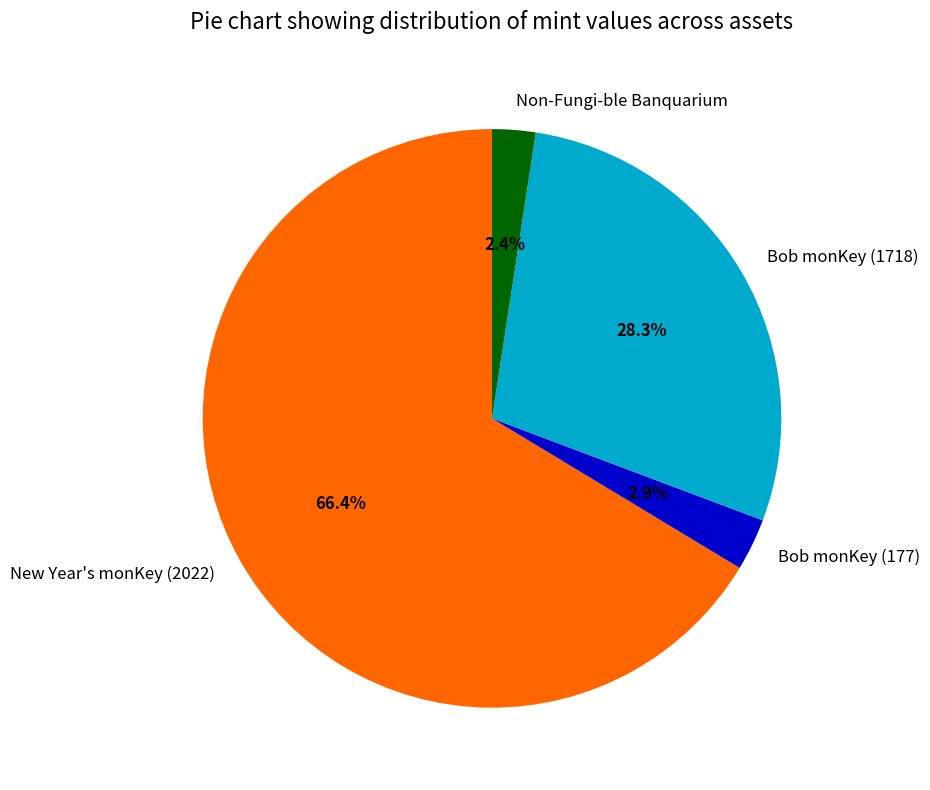

What percentage is the Bob monKey (177) slice, to the nearest percent?

3%